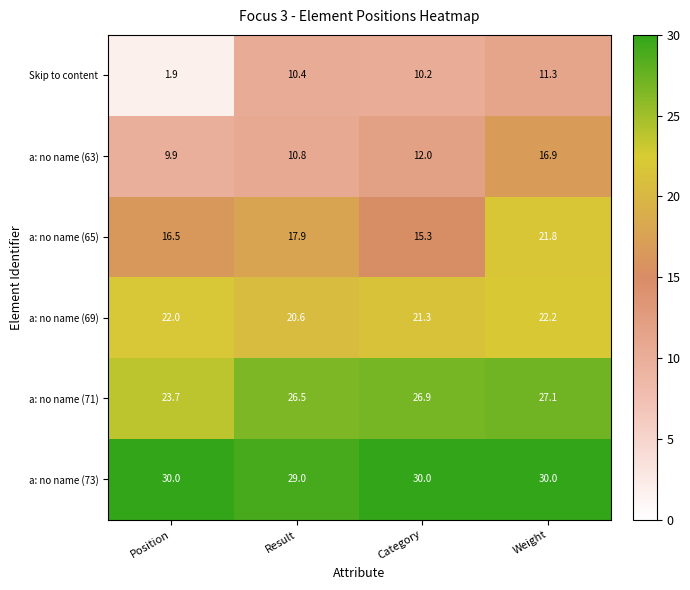

How many distinct data groups are displayed?

6